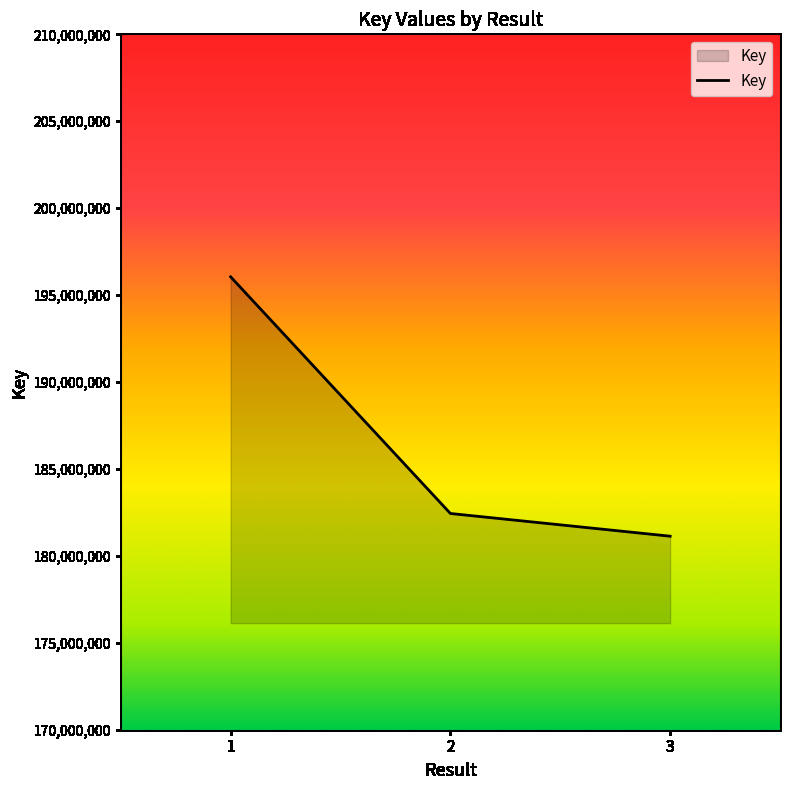

Reading left to right, list all the values displayed in this chart.

1=196051708	2=182438155	3=181131937